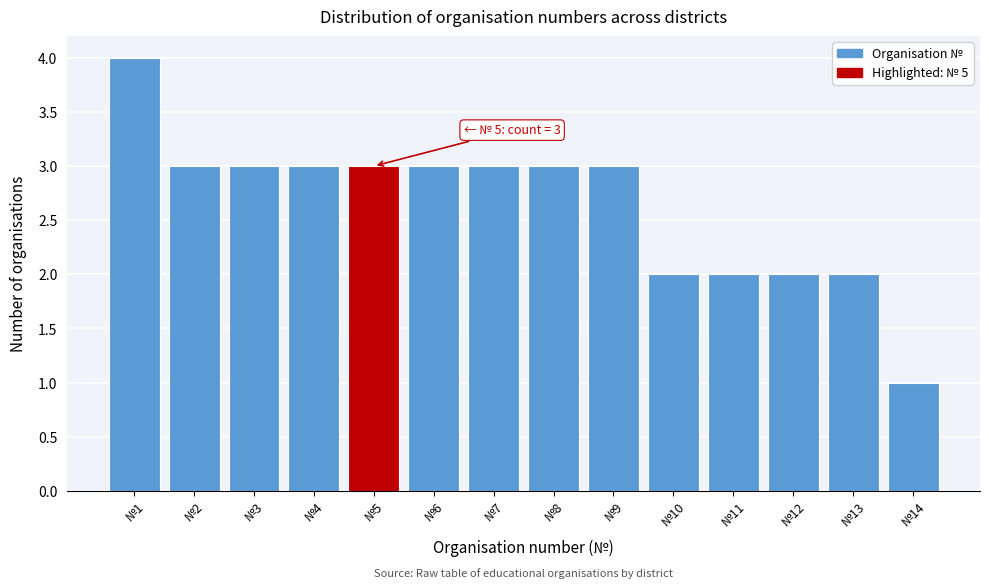

Reading left to right, what are all the values shown in this chart?

№1=4	№2=3	№3=3	№4=3	№5=3	№6=3	№7=3	№8=3	№9=3	№10=2	№11=2	№12=2	№13=2	№14=1